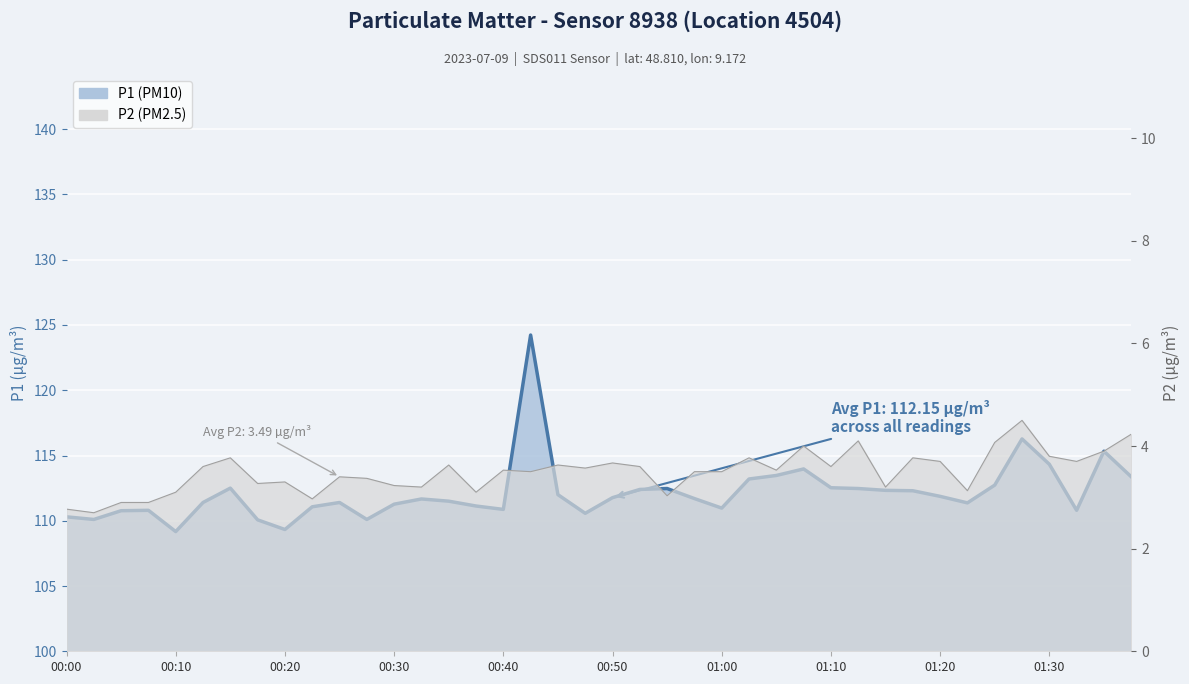

Is it true that P2 equals 3.8 at 01:18?

True